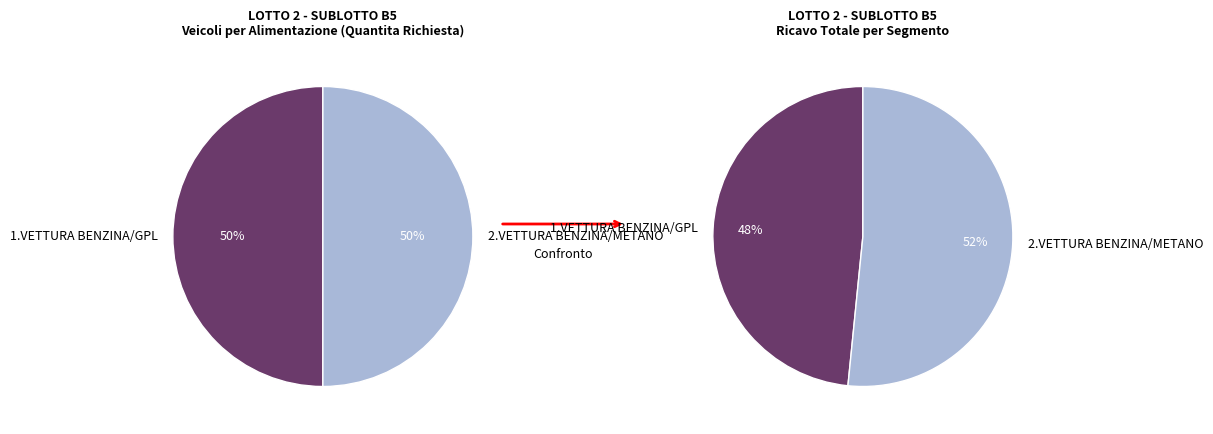

Rank the categories by values_right value from lowest to highest.

1.VETTURA BENZINA/GPL, 2.VETTURA BENZINA/METANO